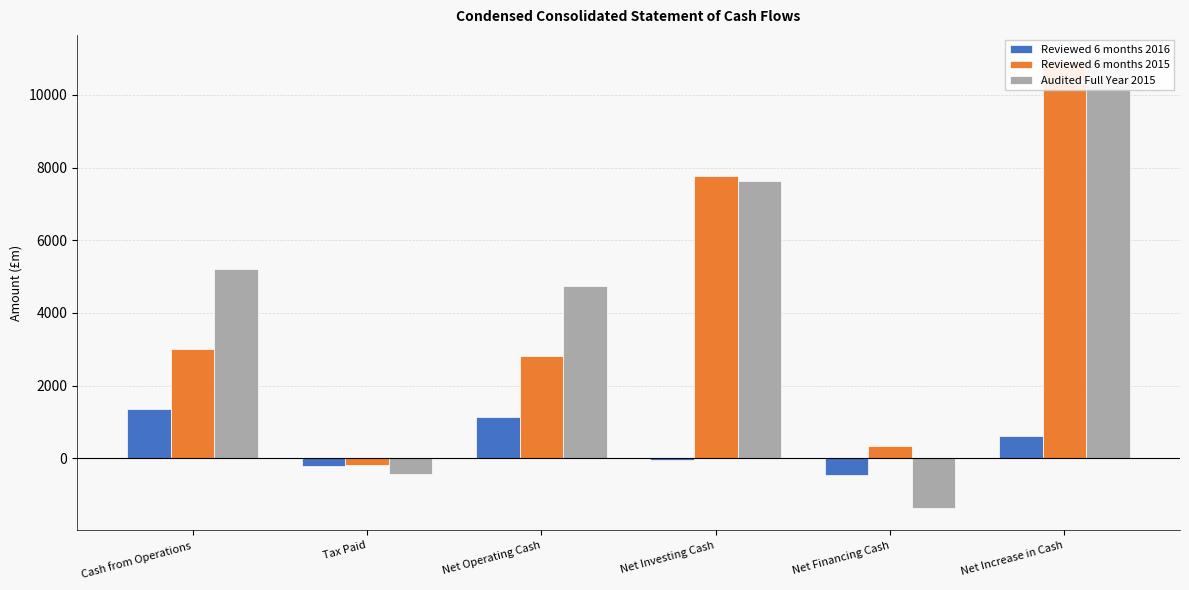

At which category does the chart reach its minimum across all series?

Net Financing Cash